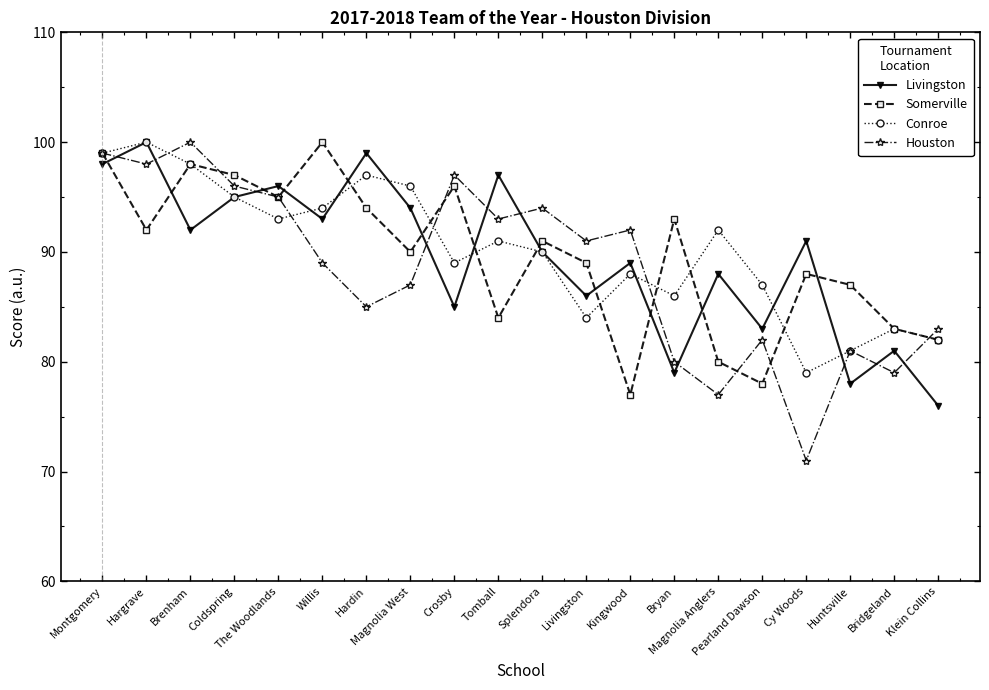

What is the value of the Houston point at the 8th from the left?

87